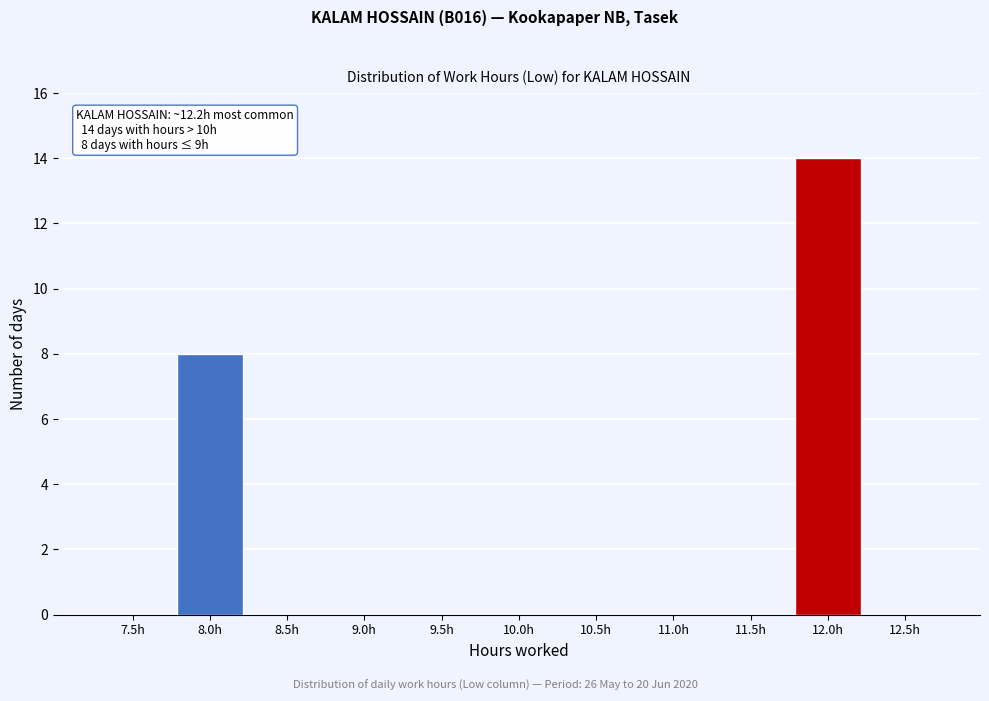

Reading right to left, extract all data points from this chart.

12.5h=0	12.0h=14	11.5h=0	11.0h=0	10.5h=0	10.0h=0	9.5h=0	9.0h=0	8.5h=0	8.0h=8	7.5h=0